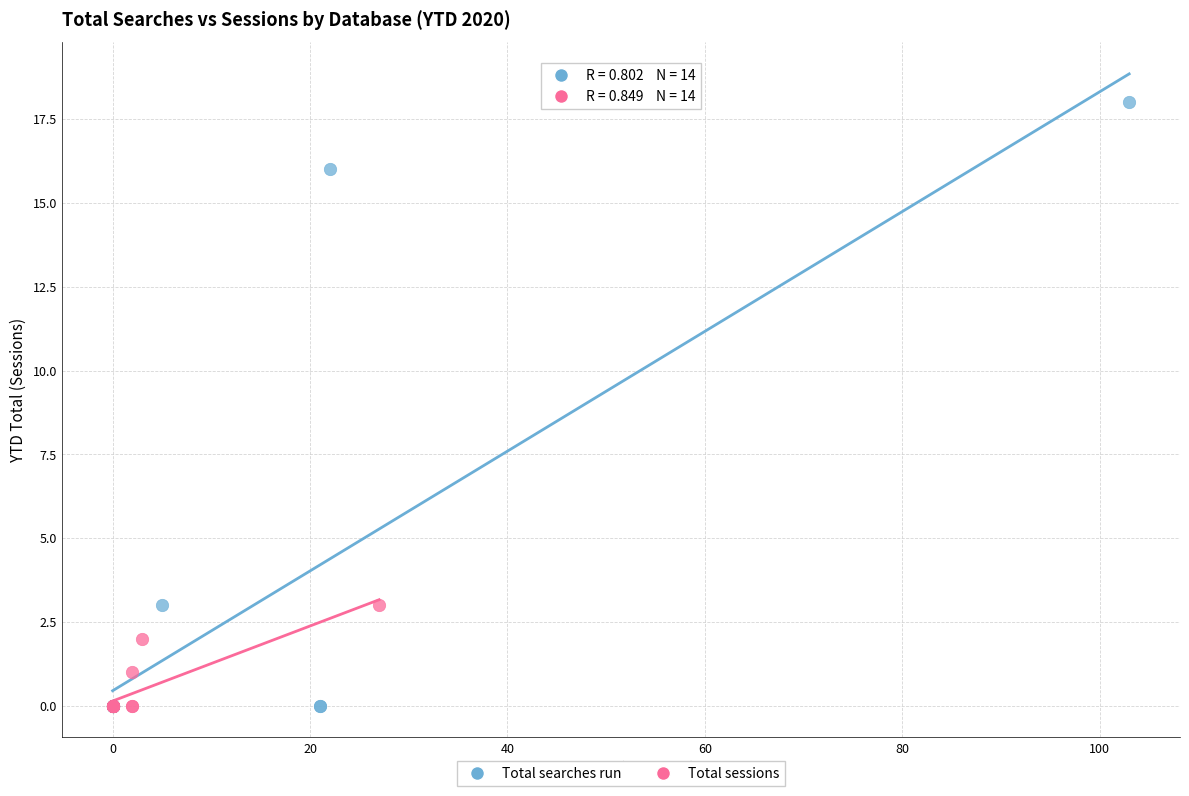

Which series has the widest spread of Y values?

Total searches run